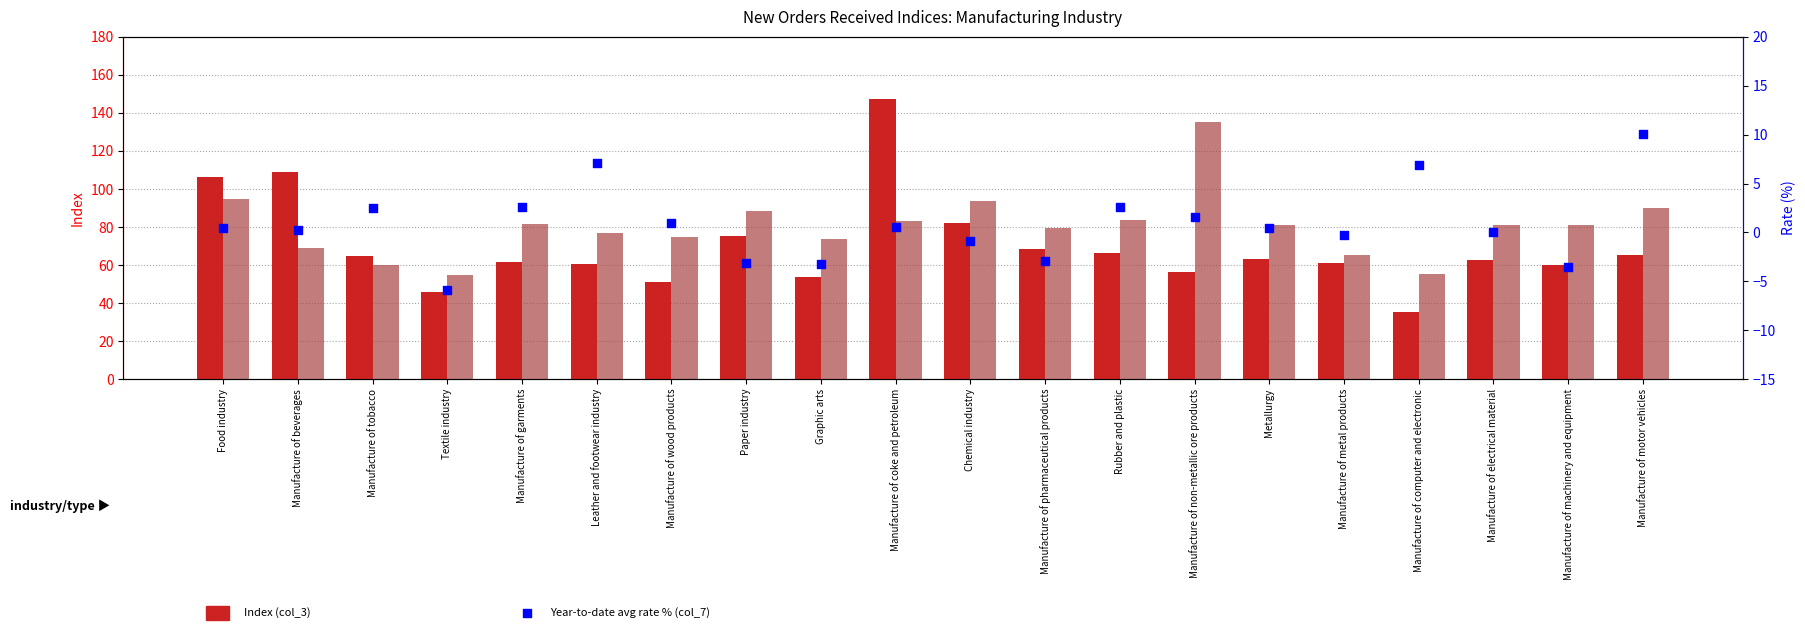

Is the value of Year-to-date avg rate % (col_7) at Chemical industry greater than the value of Original Index (col_2) at Leather and footwear industry?

No